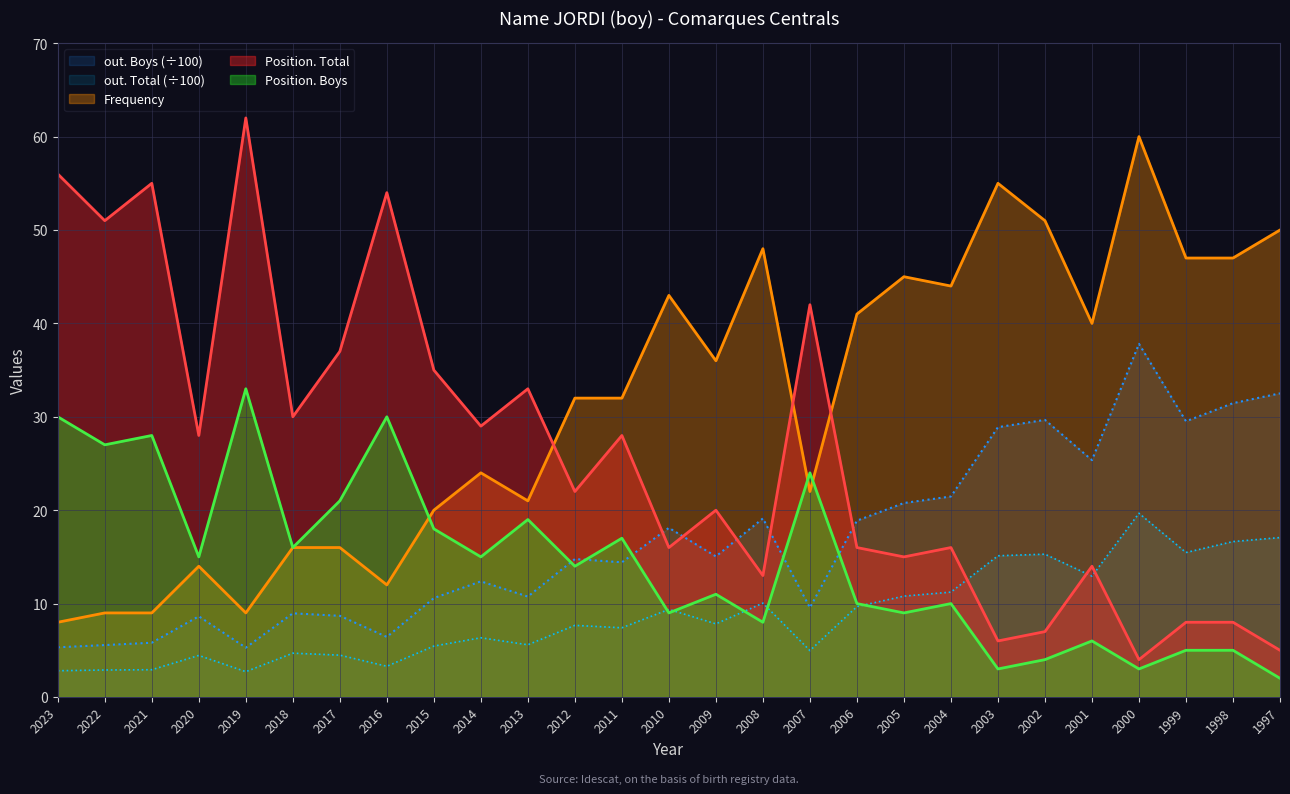

Reading left to right, what are all the values shown in this chart?

Frequency: 2023=8.0	2022=9.0	2021=9.0	2020=14.0	2019=9.0	2018=16.0	2017=16.0	2016=12.0	2015=20.0	2014=24.0	2013=21.0	2012=32.0	2011=32.0	2010=43.0	2009=36.0	2008=48.0	2007=22.0	2006=41.0	2005=45.0	2004=44.0	2003=55.0	2002=51.0	2001=40.0	2000=60.0	1999=47.0	1998=47.0	1997=50.0
Position. Total: 2023=56.0	2022=51.0	2021=55.0	2020=28.0	2019=62.0	2018=30.0	2017=37.0	2016=54.0	2015=35.0	2014=29.0	2013=33.0	2012=22.0	2011=28.0	2010=16.0	2009=20.0	2008=13.0	2007=42.0	2006=16.0	2005=15.0	2004=16.0	2003=6.0	2002=7.0	2001=14.0	2000=4.0	1999=8.0	1998=8.0	1997=5.0
Position. Boys: 2023=30.0	2022=27.0	2021=28.0	2020=15.0	2019=33.0	2018=16.0	2017=21.0	2016=30.0	2015=18.0	2014=15.0	2013=19.0	2012=14.0	2011=17.0	2010=9.0	2009=11.0	2008=8.0	2007=24.0	2006=10.0	2005=9.0	2004=10.0	2003=3.0	2002=4.0	2001=6.0	2000=3.0	1999=5.0	1998=5.0	1997=2.0
out. Total: 2023=2.8	2022=2.9	2021=2.9	2020=4.5	2019=2.7	2018=4.7	2017=4.5	2016=3.3	2015=5.5	2014=6.3	2013=5.6	2012=7.7	2011=7.4	2010=9.4	2009=7.8	2008=10.1	2007=5.0	2006=9.7	2005=10.8	2004=11.2	2003=15.1	2002=15.3	2001=12.9	2000=19.7	1999=15.5	1998=16.6	1997=17.1
out. Boys: 2023=5.3	2022=5.6	2021=5.8	2020=8.6	2019=5.3	2018=9.0	2017=8.7	2016=6.4	2015=10.6	2014=12.4	2013=10.8	2012=14.8	2011=14.4	2010=18.1	2009=15.1	2008=19.1	2007=9.6	2006=18.9	2005=20.8	2004=21.5	2003=28.9	2002=29.7	2001=25.4	2000=37.8	1999=29.5	1998=31.5	1997=32.5